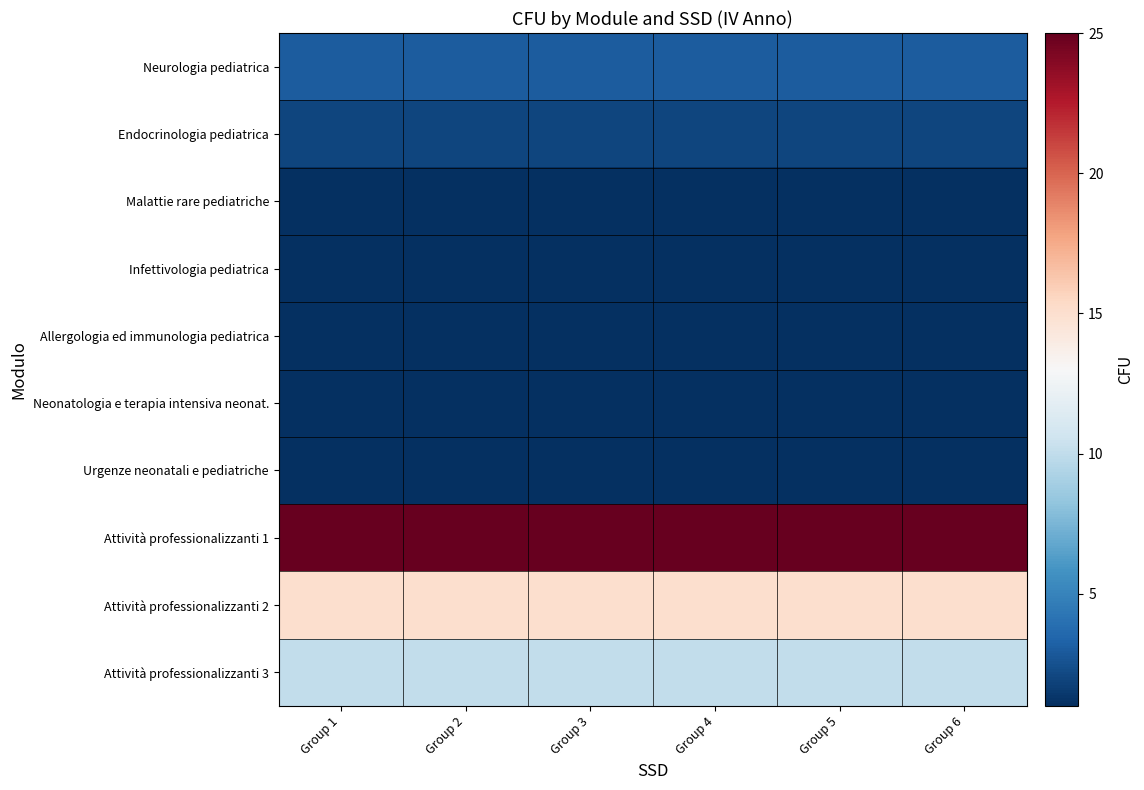

At Group 3, list the series in order from smallest to largest.

Malattie rare pediatriche, Infettivologia pediatrica, Allergologia ed immunologia pediatrica, Neonatologia e terapia intensiva neonat., Urgenze neonatali e pediatriche, Endocrinologia pediatrica, Neurologia pediatrica, Attività professionalizzanti 3, Attività professionalizzanti 2, Attività professionalizzanti 1